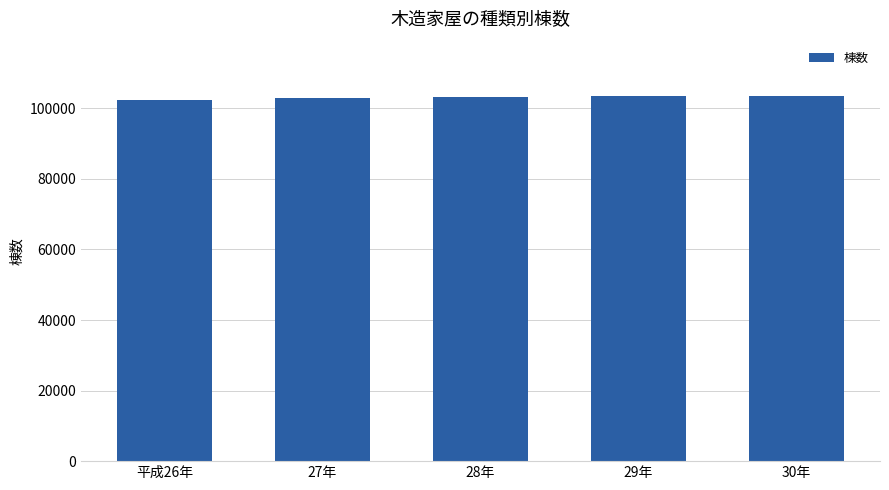

What is the minimum value shown in the chart?

102439